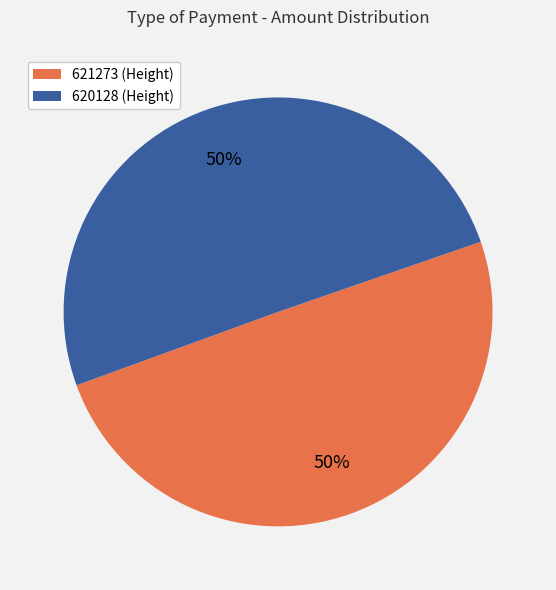

What is the ratio of the value at 620128 to the value at 621273?

1.0